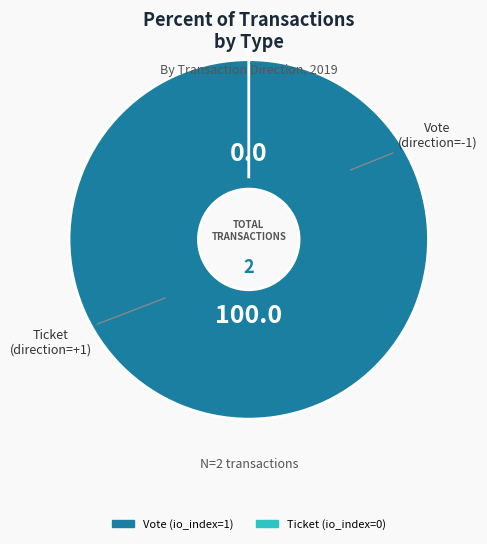

Does Vote (io_index=1) represent more than half of the total?

Yes